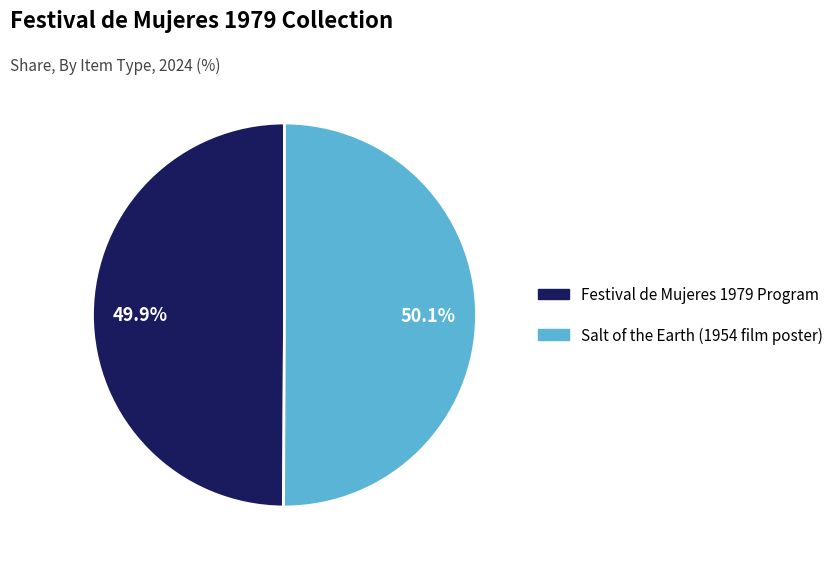

Do Festival de Mujeres 1979 Program and Salt of the Earth (1954 film poster) together represent more than half of the pie?

Yes